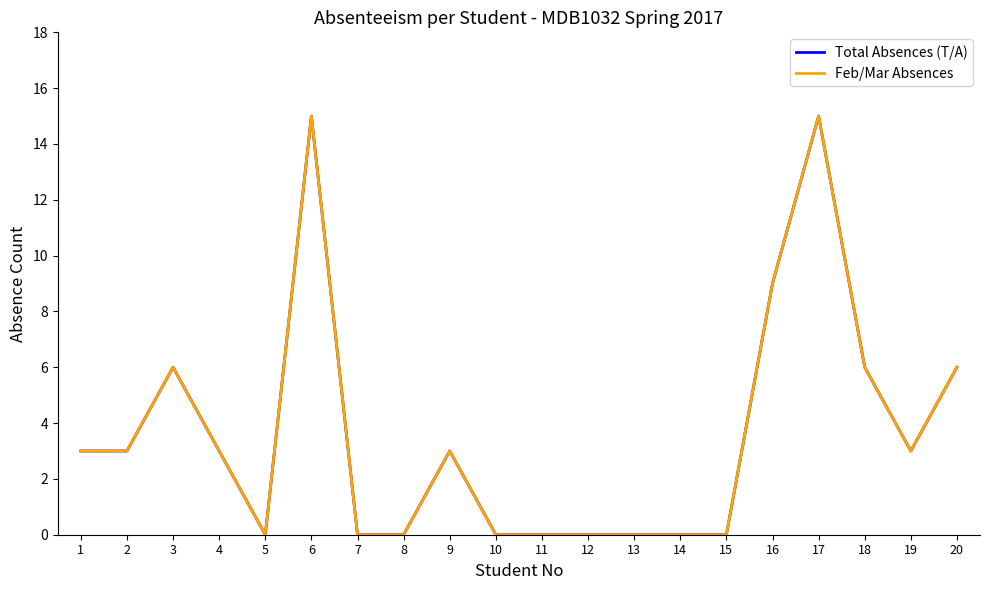

True or false: Total Absences (T/A) and Feb/Mar Absences cross at least once.

False